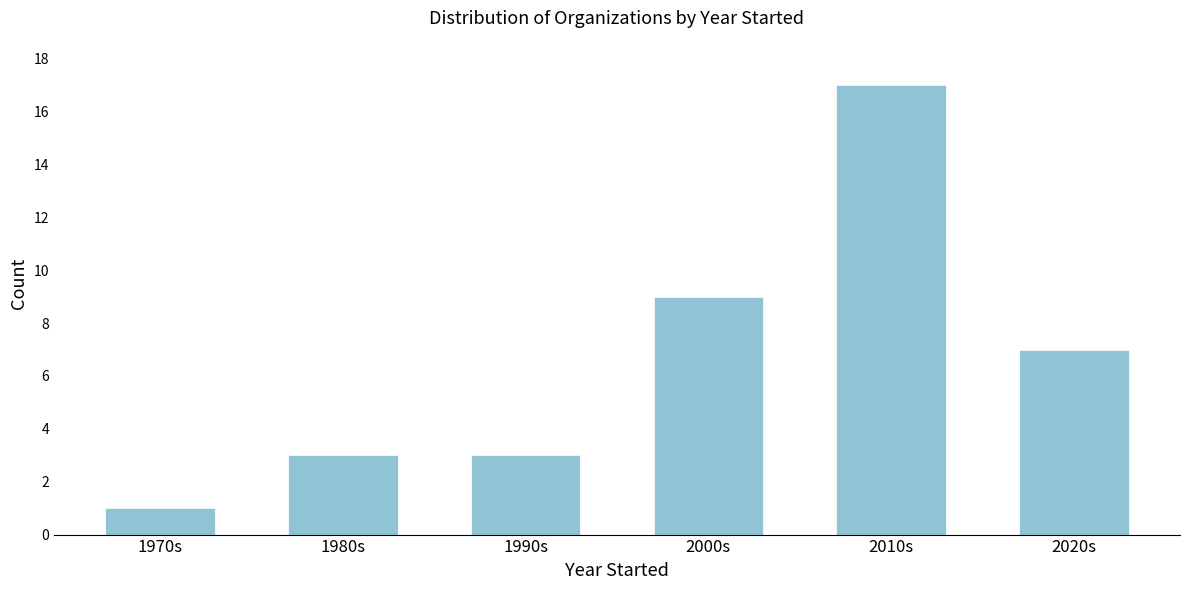

Reading left to right, what are all the values shown in this chart?

1	3	3	9	17	7